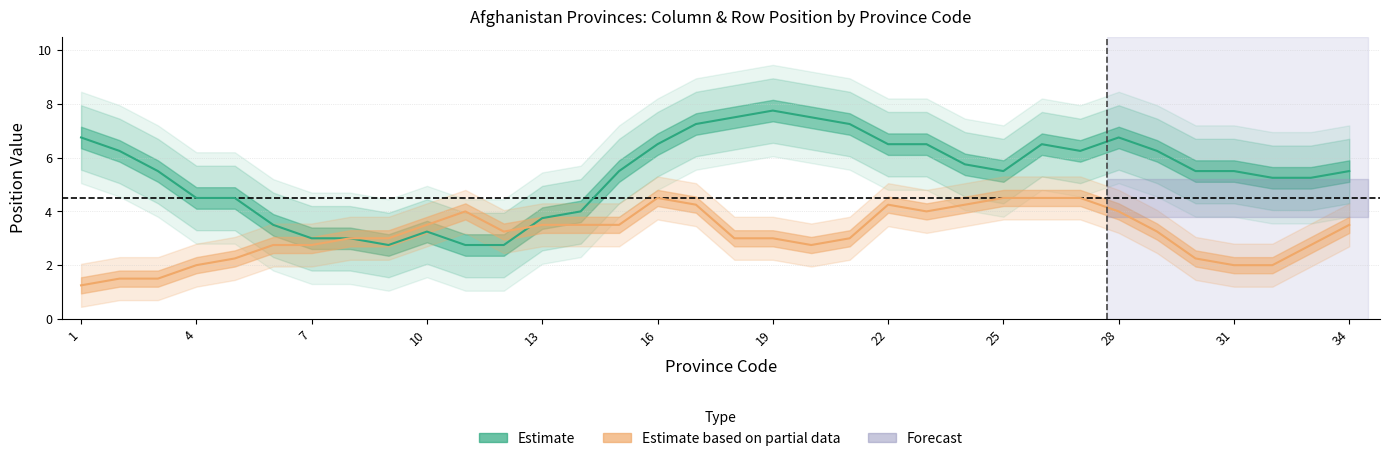

True or false: Estimate has more than 1 points higher than both neighbors.

True